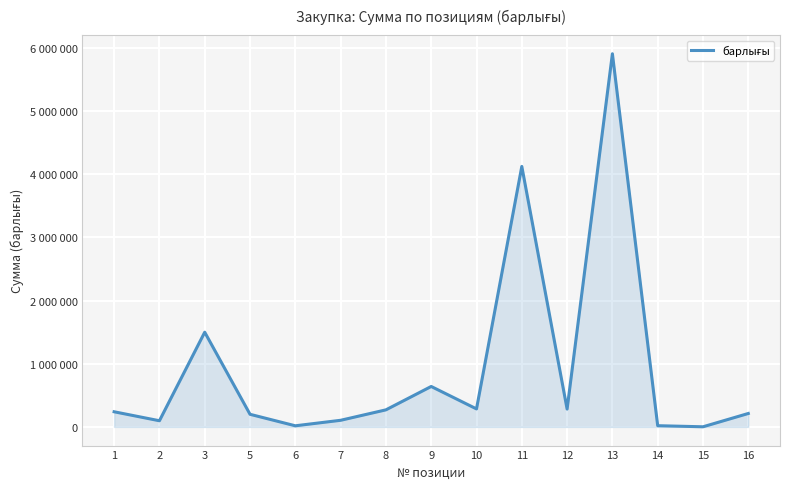

Reading left to right, list all the values displayed in this chart.

1=240000.0	2=97758.9	3=1500000.0	5=200000.0	6=18000.0	7=105000.0	8=270400.0	9=640504.0	10=285200.0	11=4125000.0	12=282800.0	13=5909200.0	14=19500.0	15=2200.0	16=213000.0